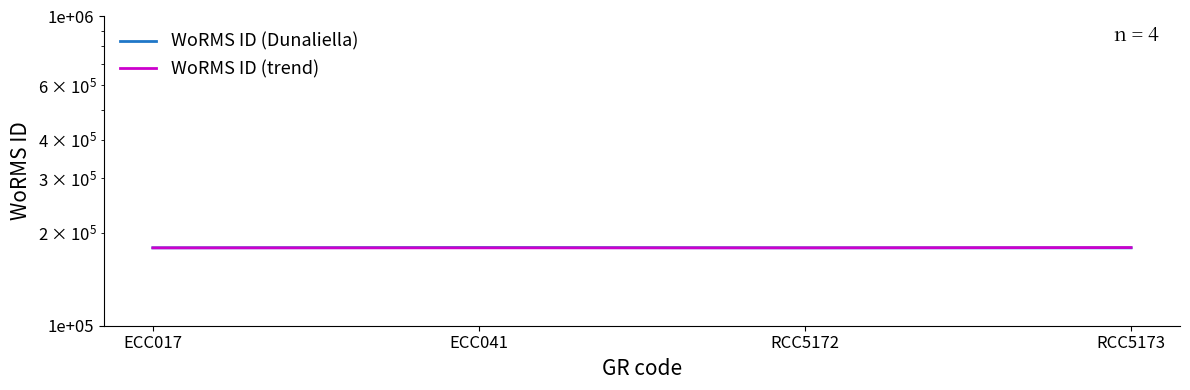

Which series has the largest range (max minus min)?

WoRMS ID (Dunaliella)